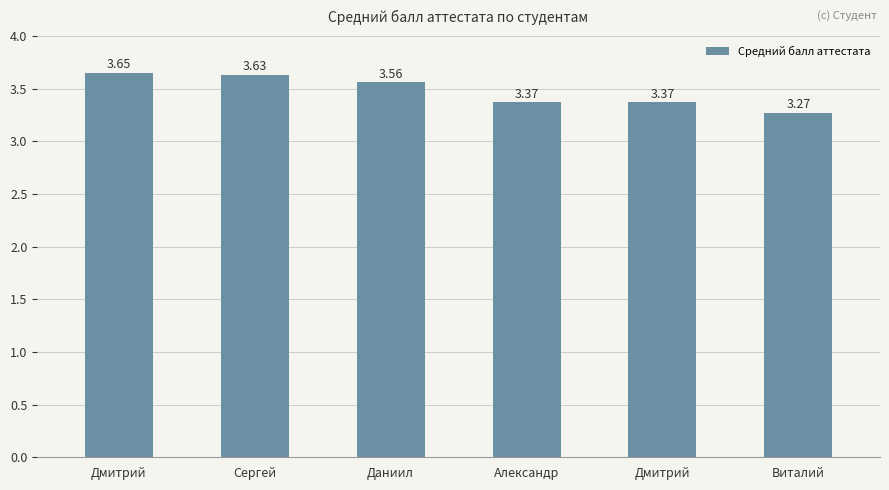

What is the difference between the values at Даниил and Виталий?

0.3